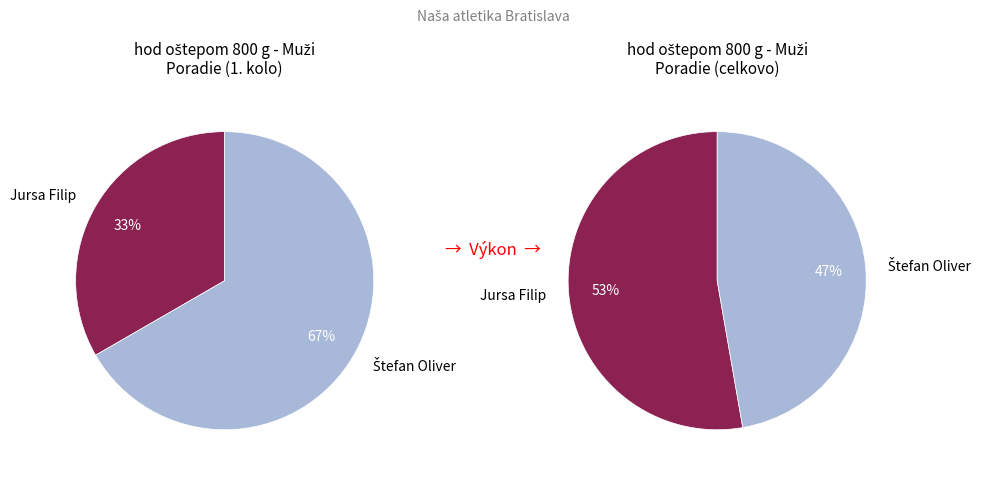

What percentage is the Štefan Oliver slice, to the nearest percent?

67%